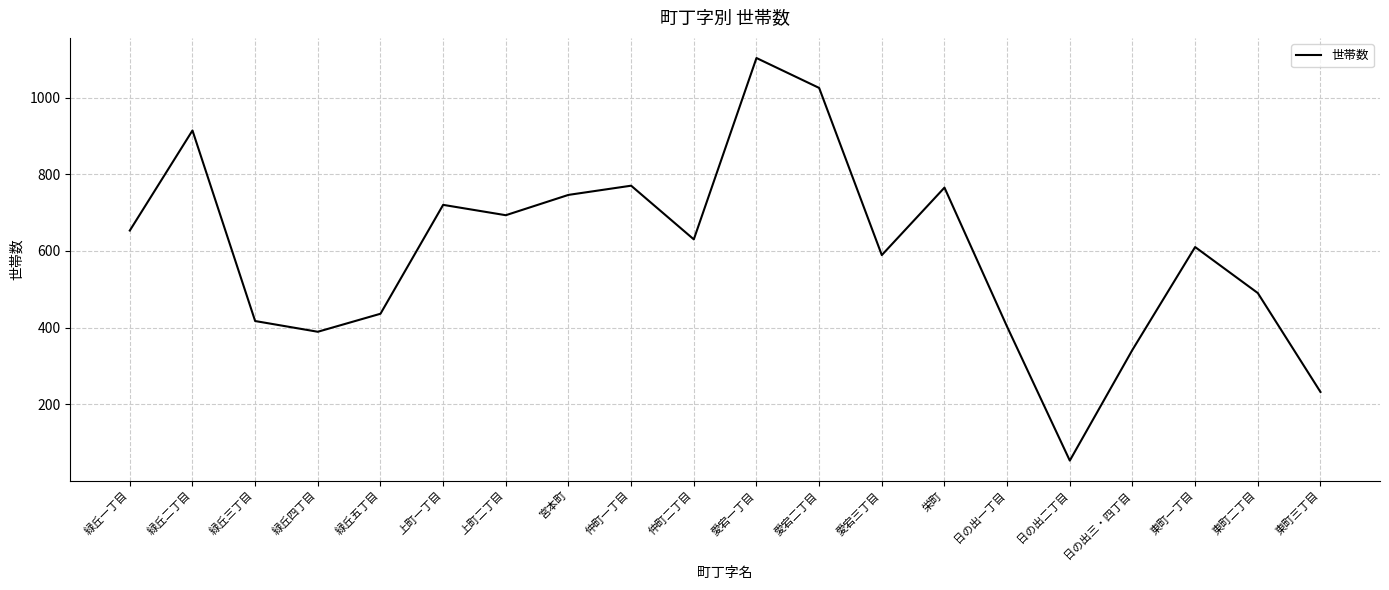

What is the maximum value shown in the chart?

1103